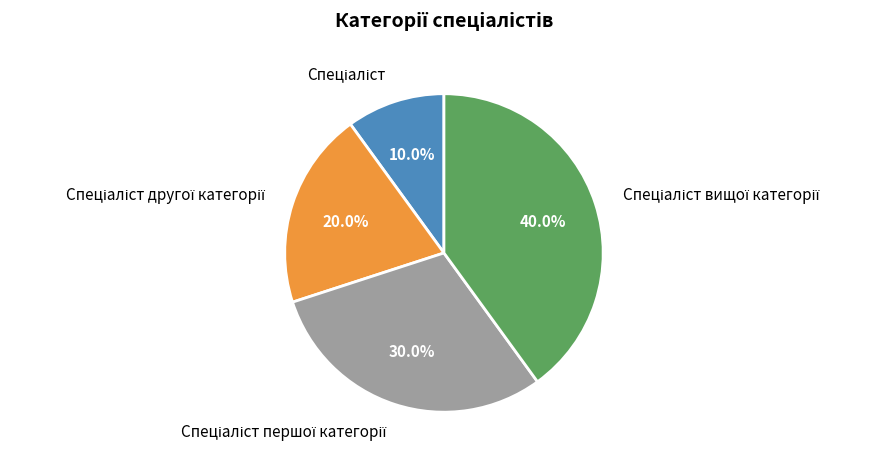

Is there a majority slice in this chart?

No